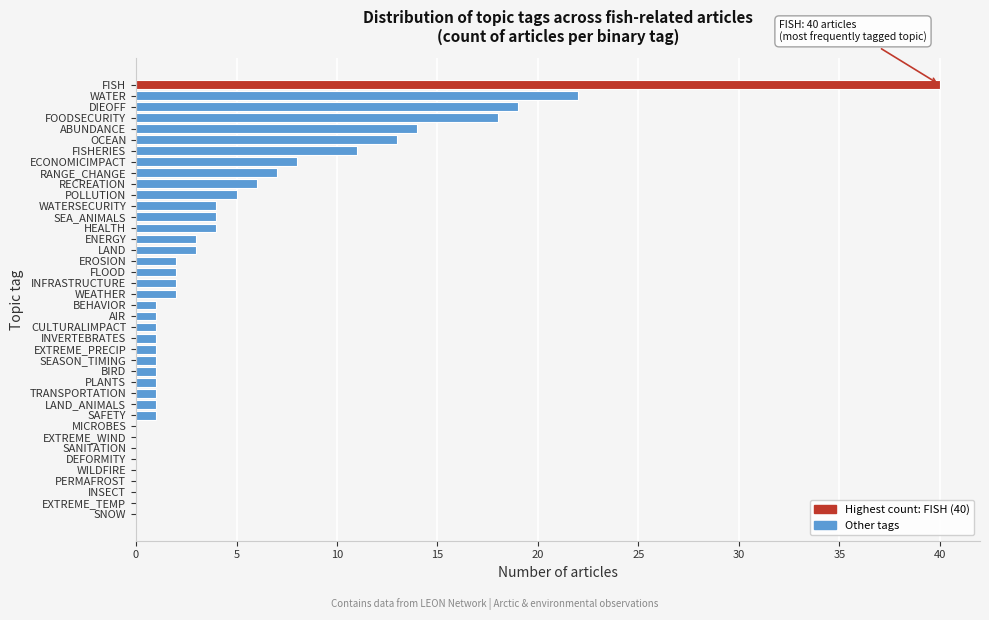

What is the sum of all values?

200